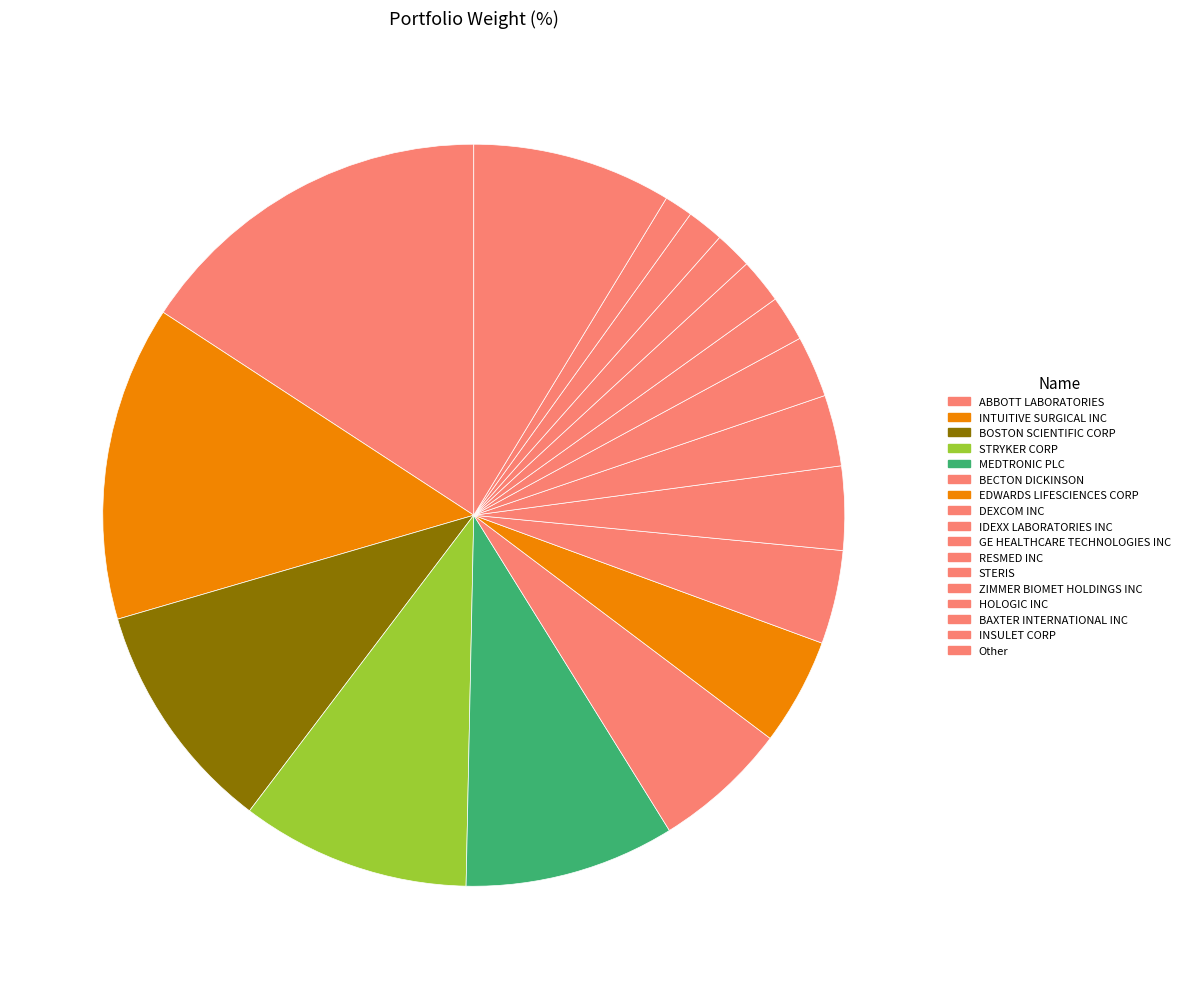

What portion of the pie excludes MEDTRONIC PLC?

90.8%